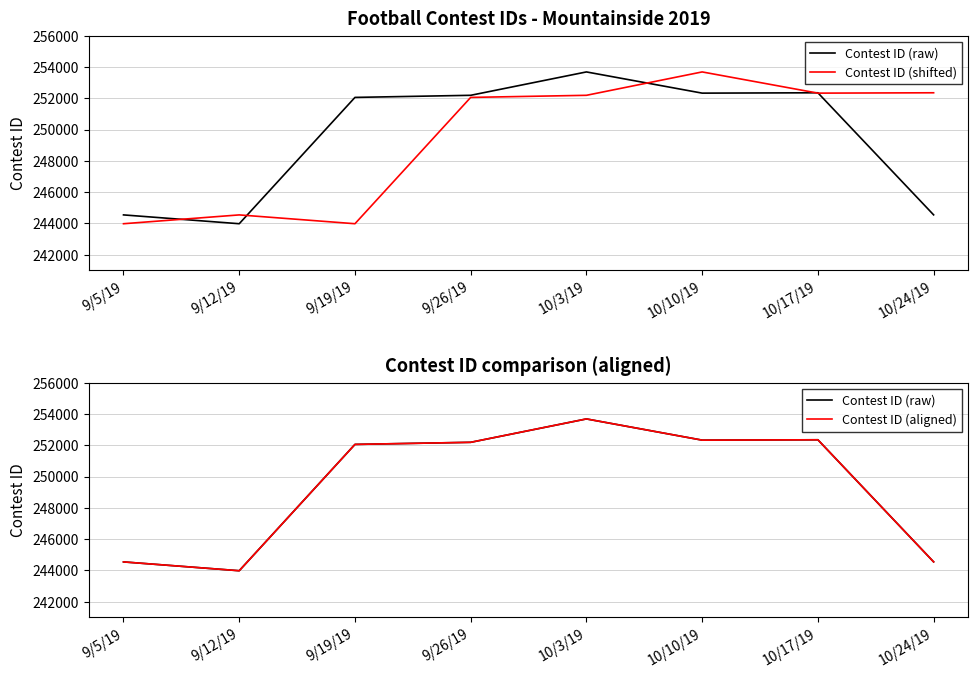

Which series changed the most between 9/19/19 and 10/24/19?

Contest ID (shifted)